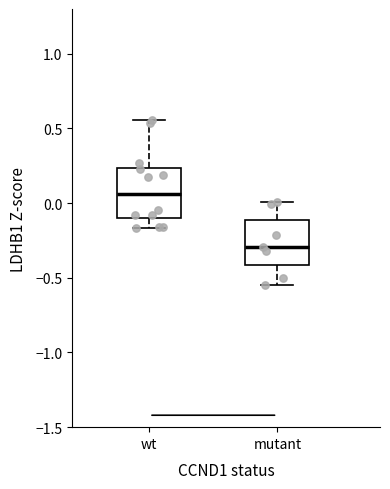

Which box has the lowest median line?

mutant